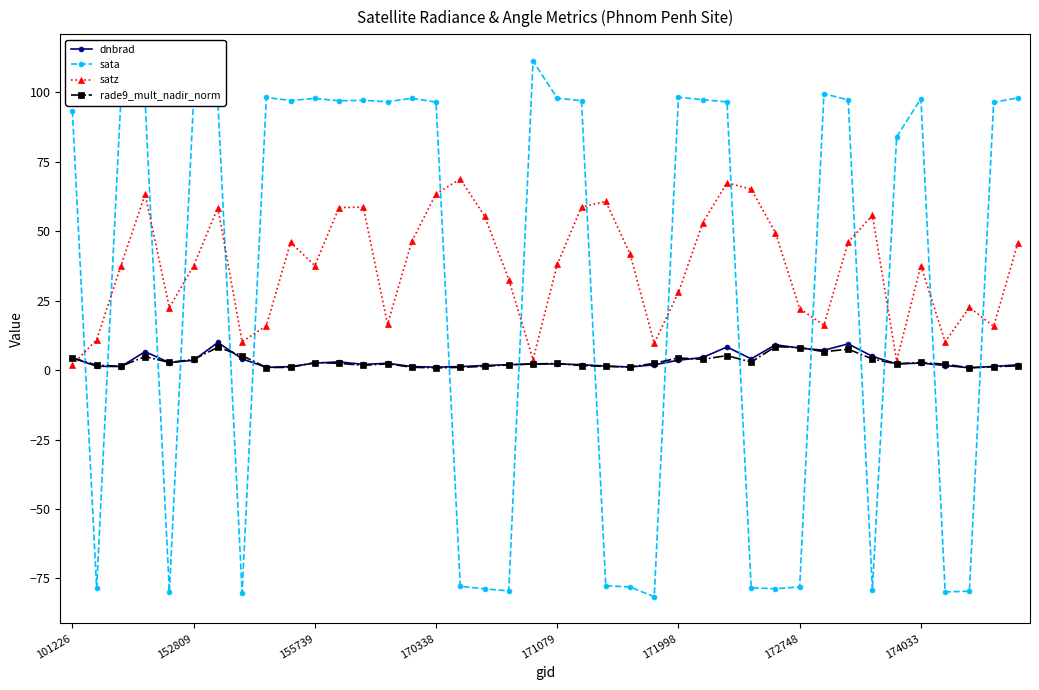

What is the value of the sata point at the 3rd from the left?

97.7